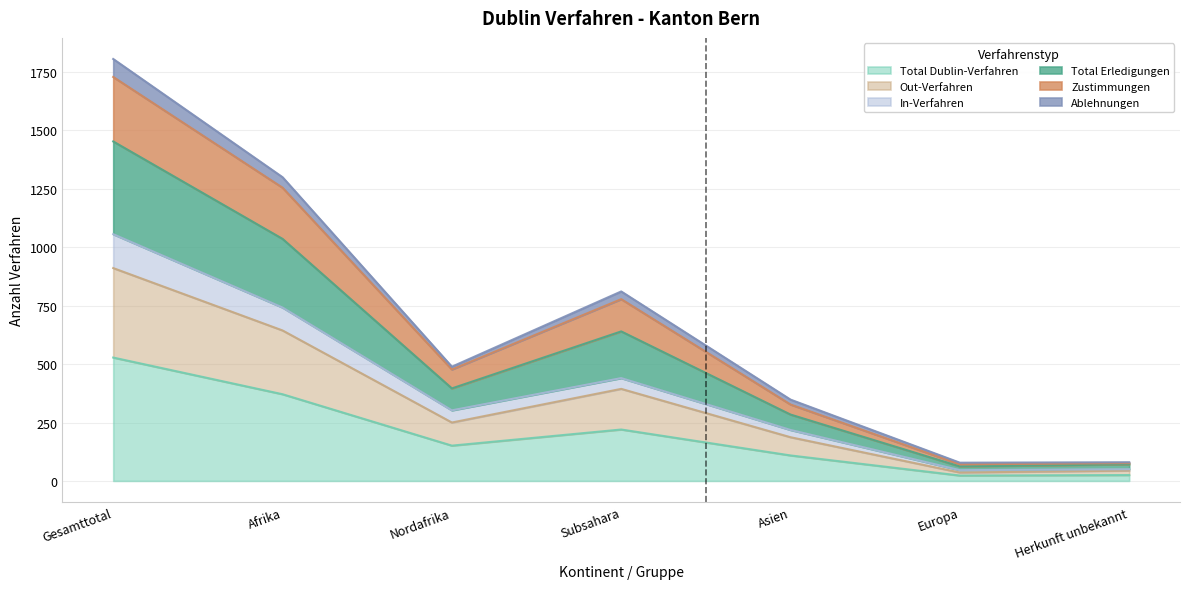

At which label does Total Dublin-Verfahren reach its peak?

Gesamttotal